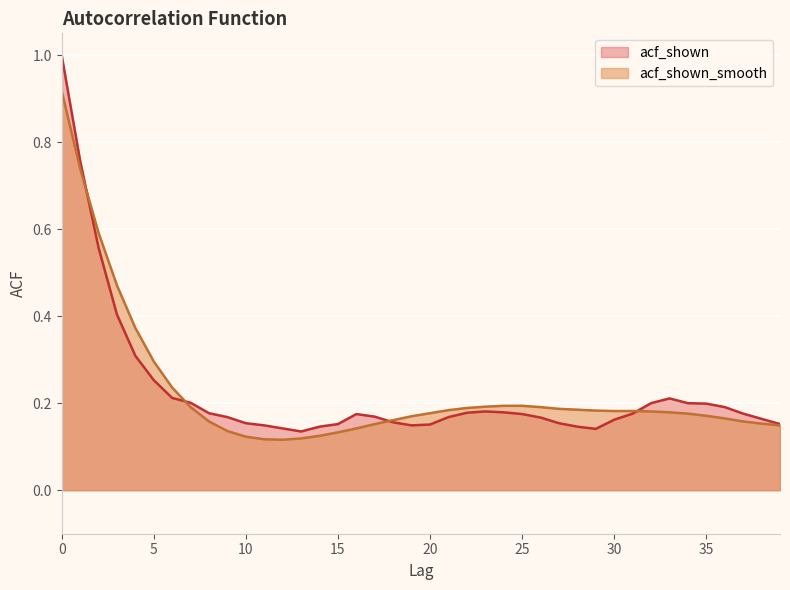

True or false: acf_shown has a value of 0.2 at 16.

True